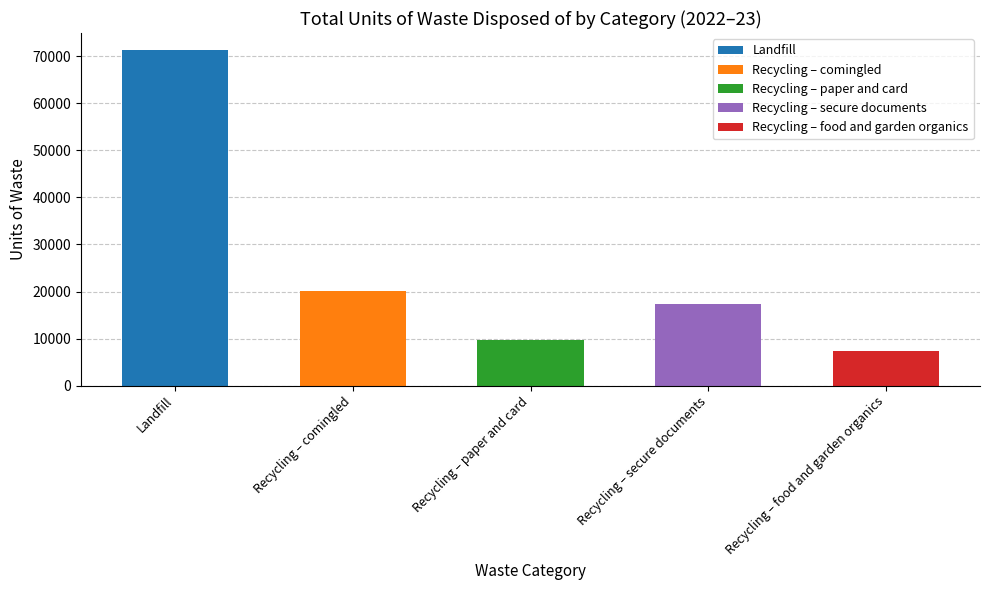

How many bars are there in total?

5